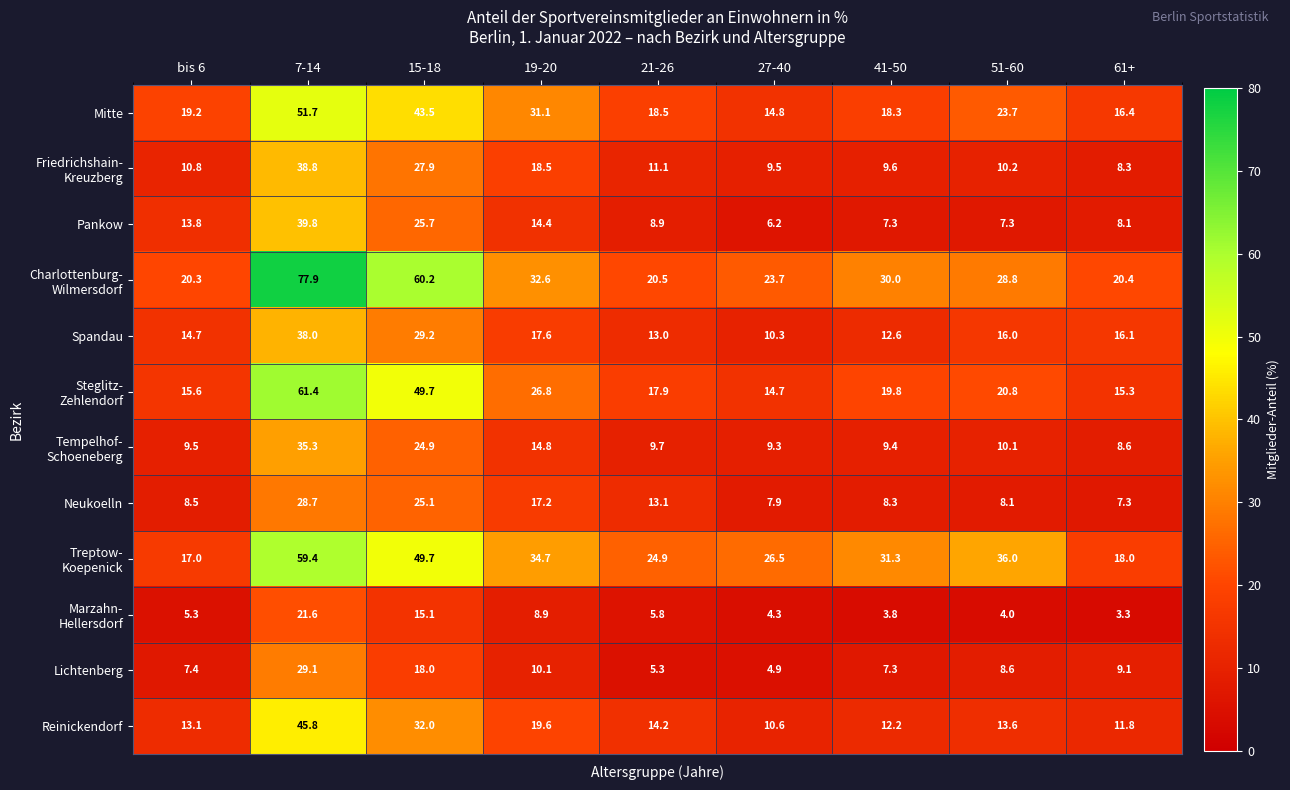

Where is Lichtenberg nearest to the value 17?

15-18